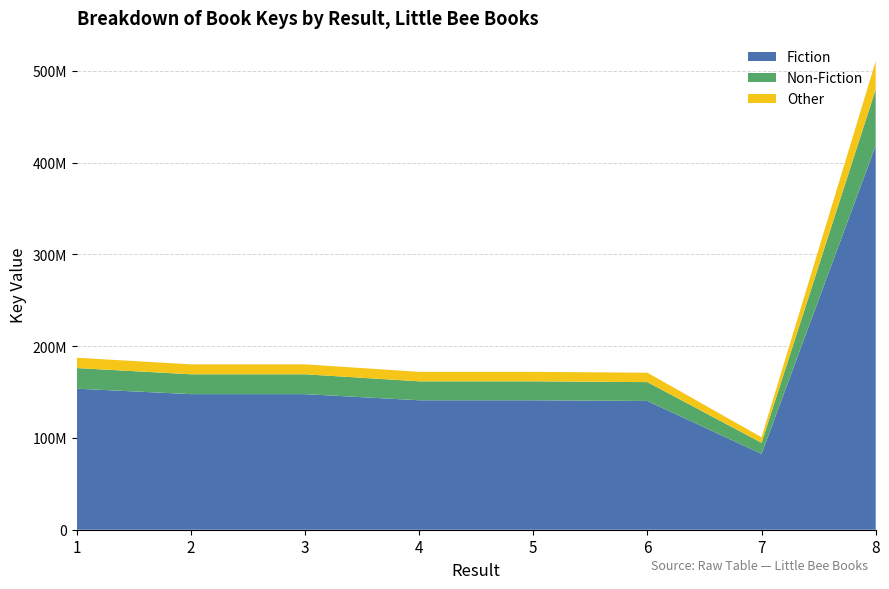

Reading left to right, list all the values displayed in this chart.

187444737	180229118	180229645	172058922	172058882	171129454	100778519	510508901